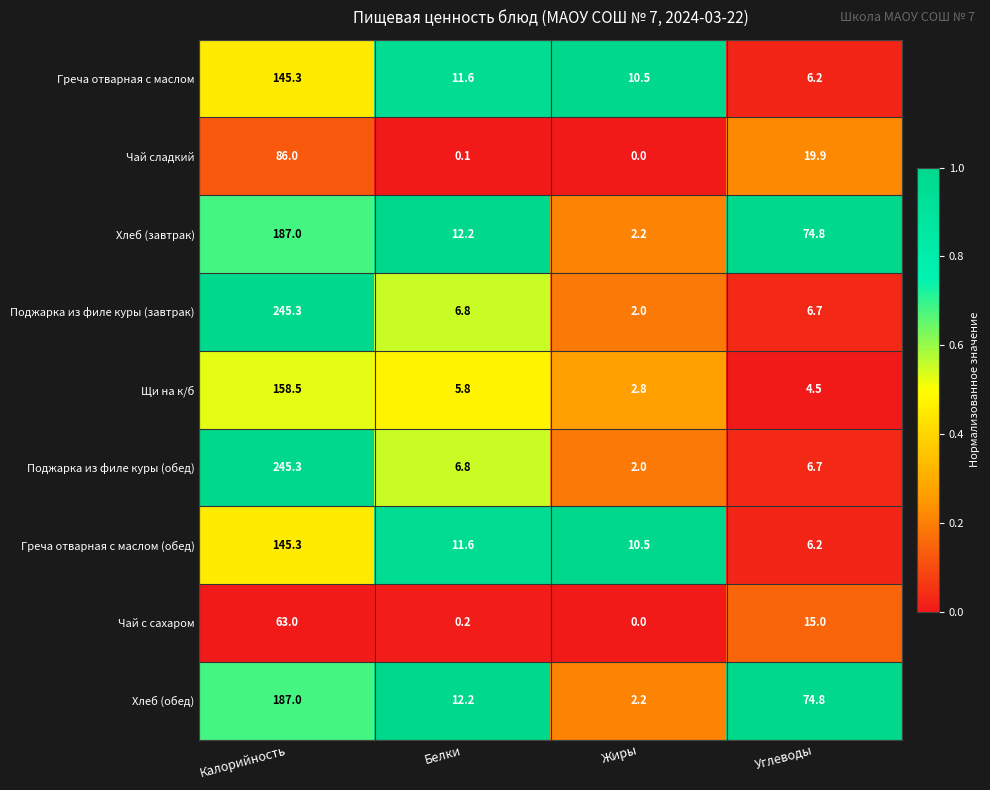

At which label does Греча отварная с маслом first exceed 11?

Калорийность